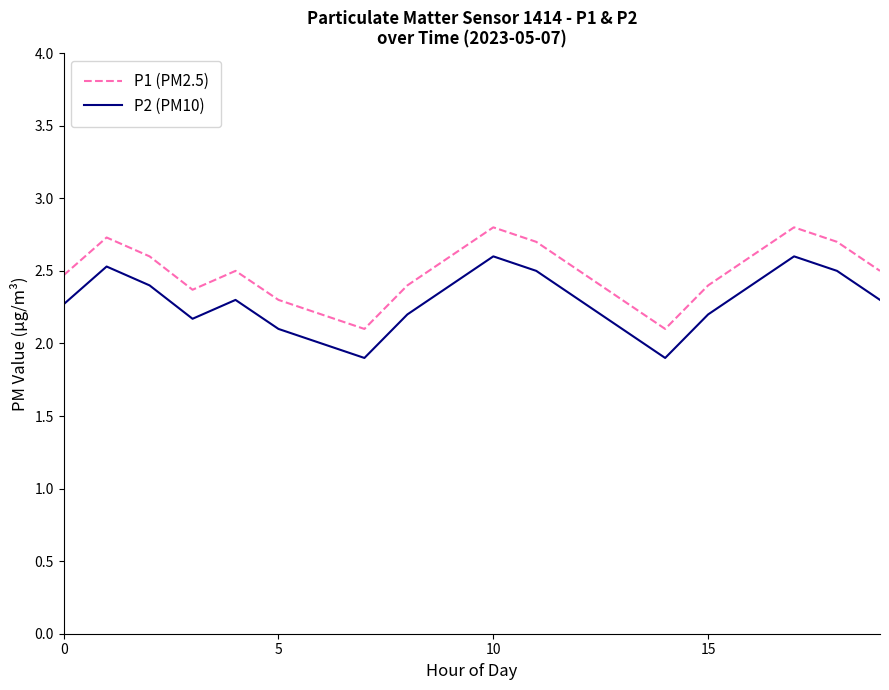

True or false: P2 (PM10) and P1 (PM2.5) intersect in this chart.

False